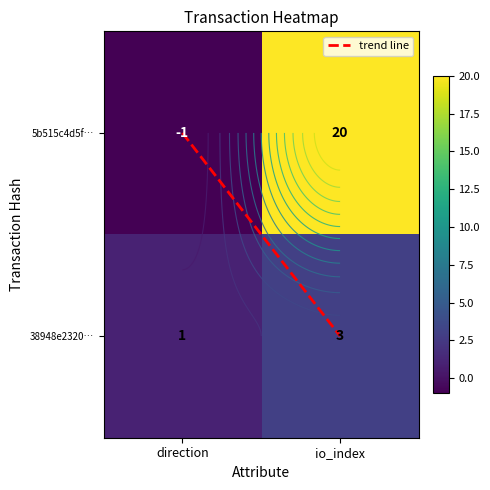

How many data points in 38948e23202b2c6df57cce103cc154ac63df9de are less than 3?

1